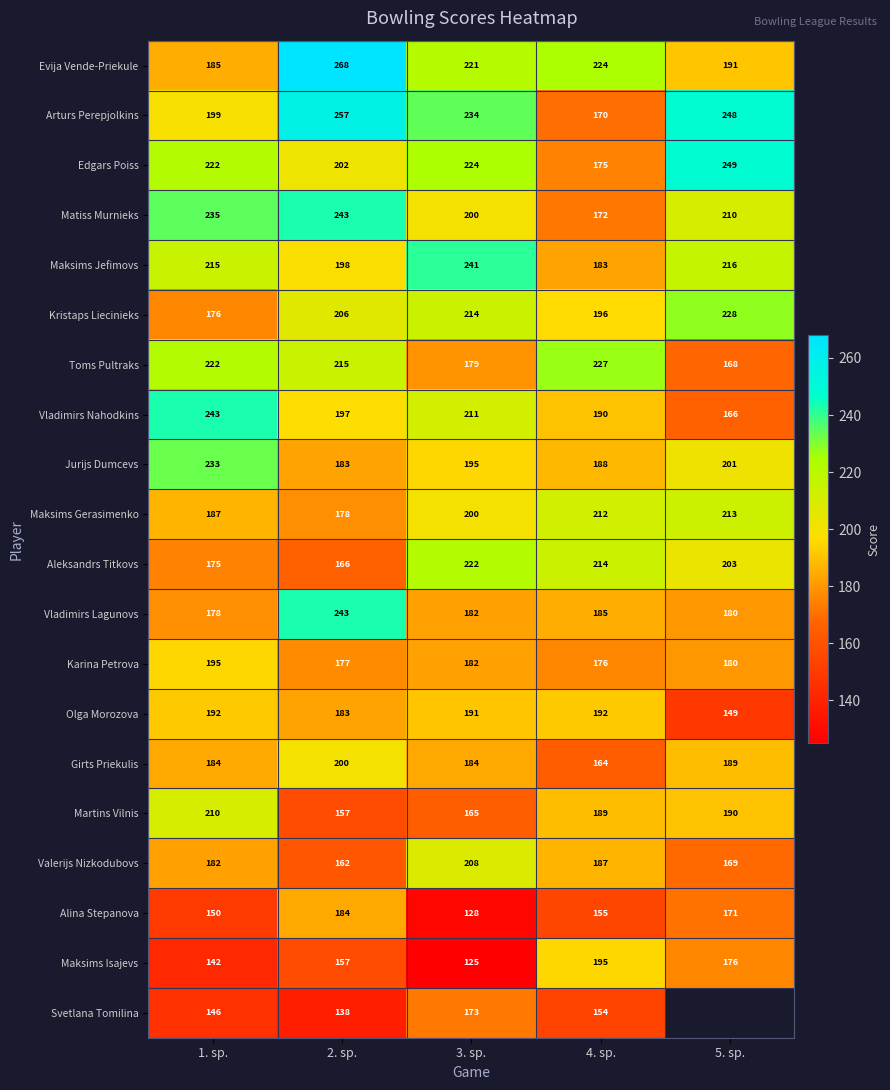

True or false: Svetlana Tomilina has a value of 91.7 at 3. sp..

False